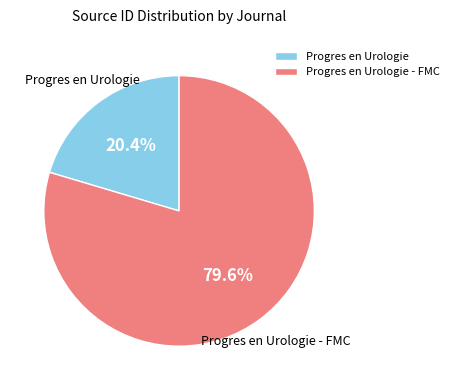

What portion of the pie excludes Progres en Urologie - FMC?

20.4%